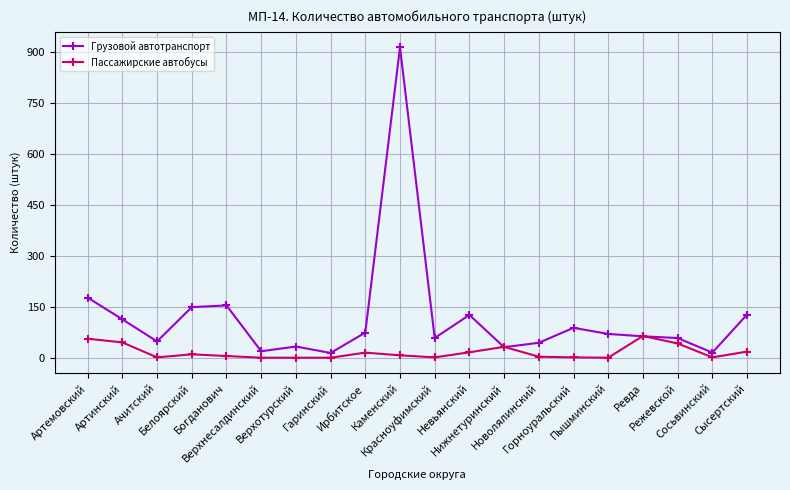

Count the number of categories in the chart.

20